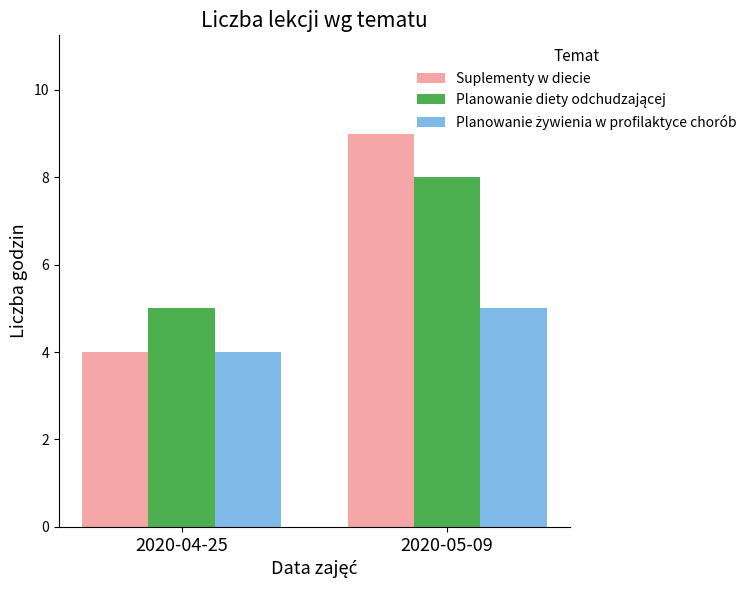

What is the difference between the Suplementy w diecie values at 2020-04-25 and 2020-05-09?

5